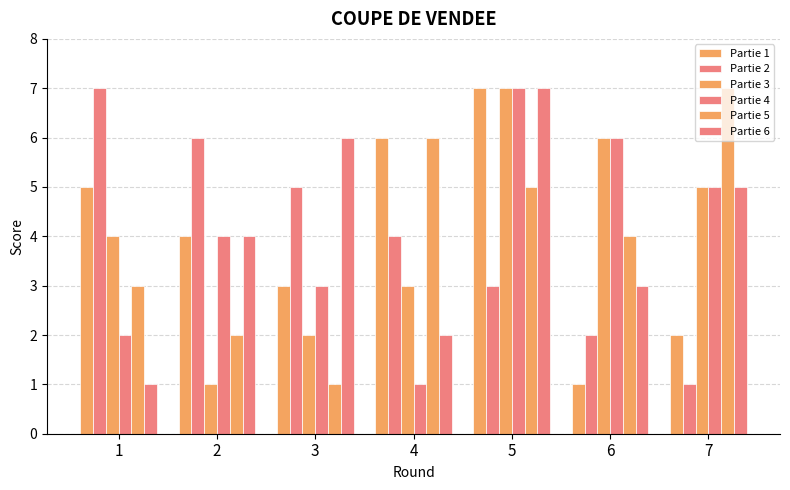

What is the difference between the highest and lowest values at 6?

5